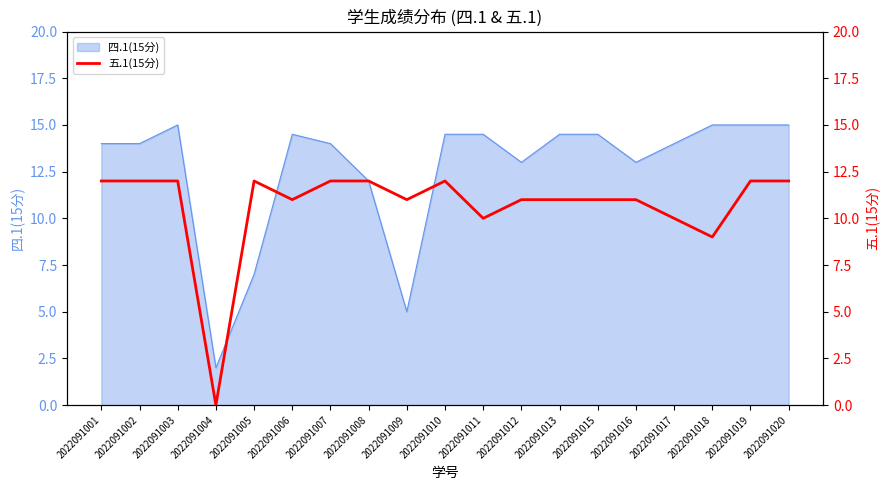

How many lines are shown in the chart?

1